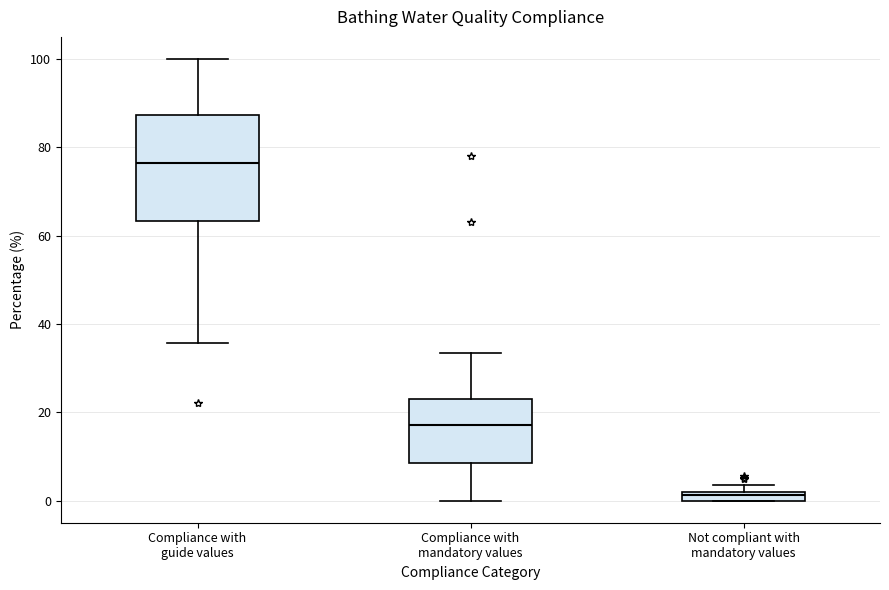

Where is the upper edge of the box for Compliance with mandatory values on the y-axis? The values are not printed on the chart, so give them approximately, as read against the axis.

22